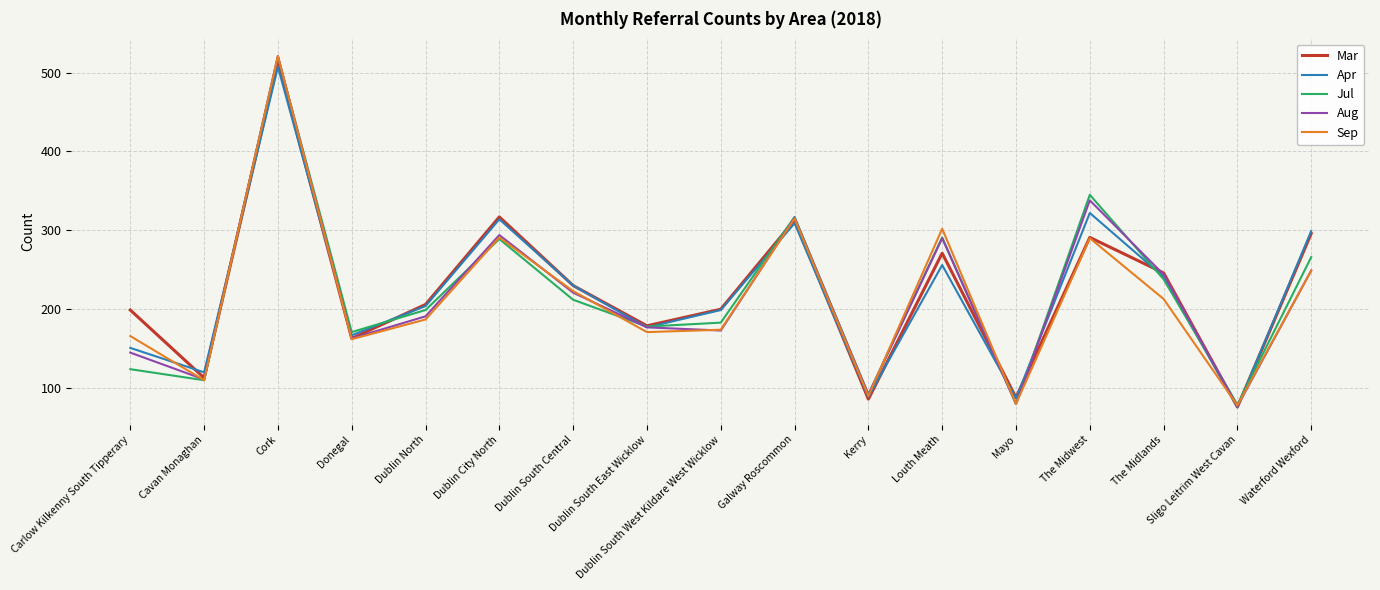

At which label does Sep reach its peak?

Cork